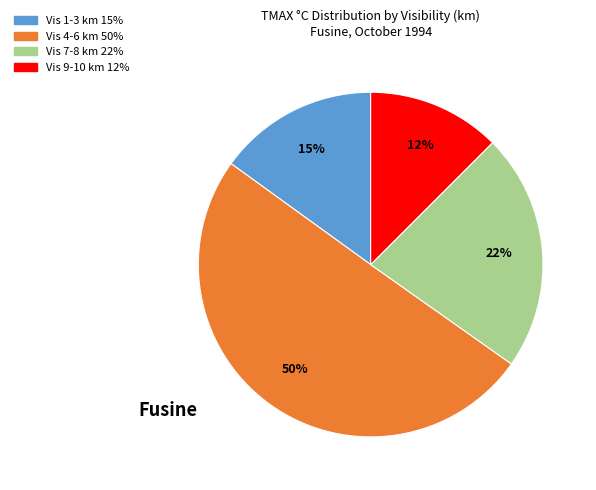

To the nearest percent, what is the average slice percentage?

25%